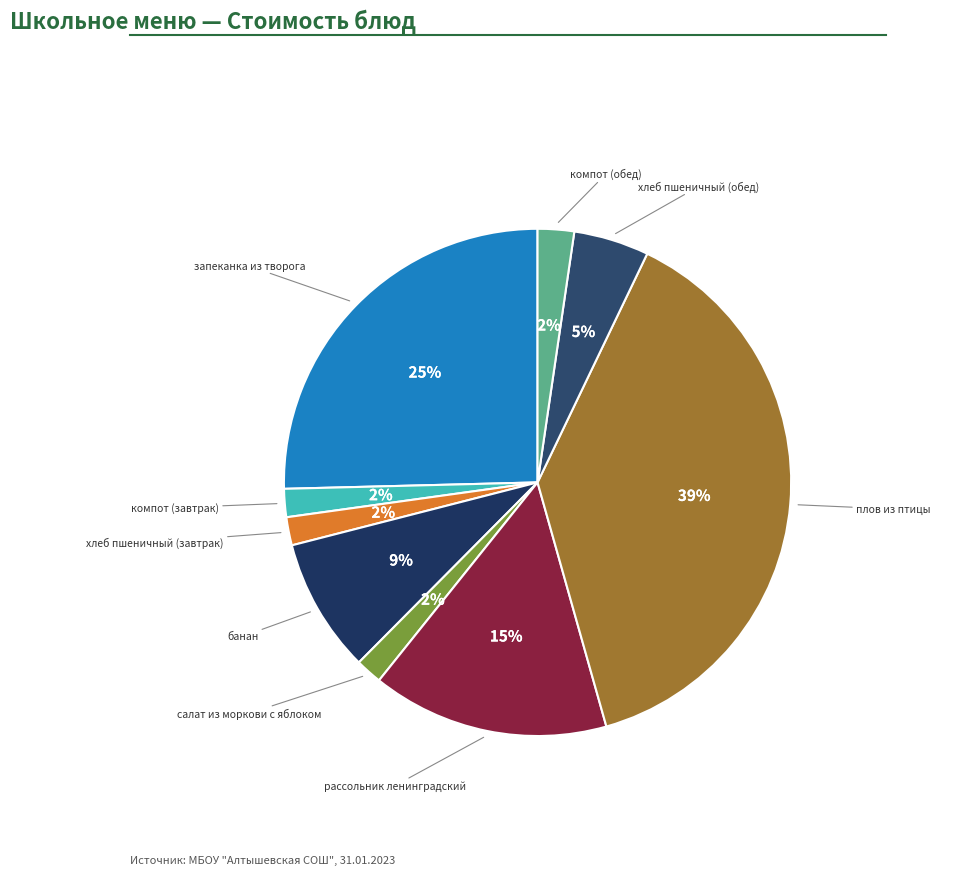

How many segments does this pie chart have?

9